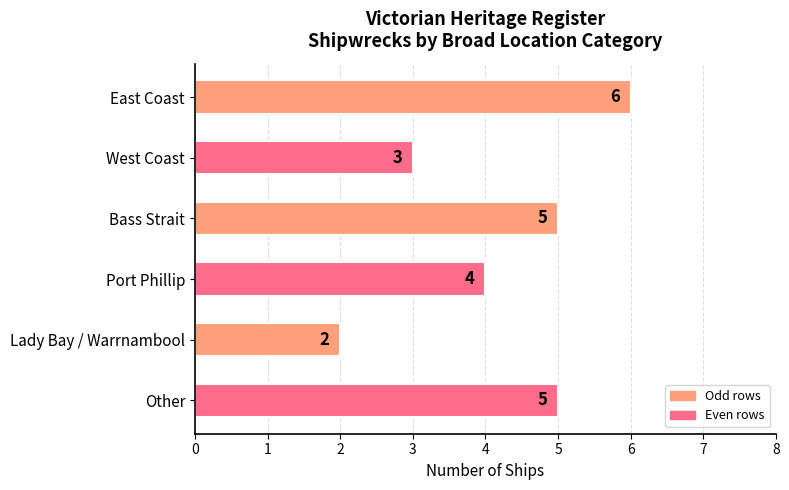

Does the chart contain stacked bars?

No